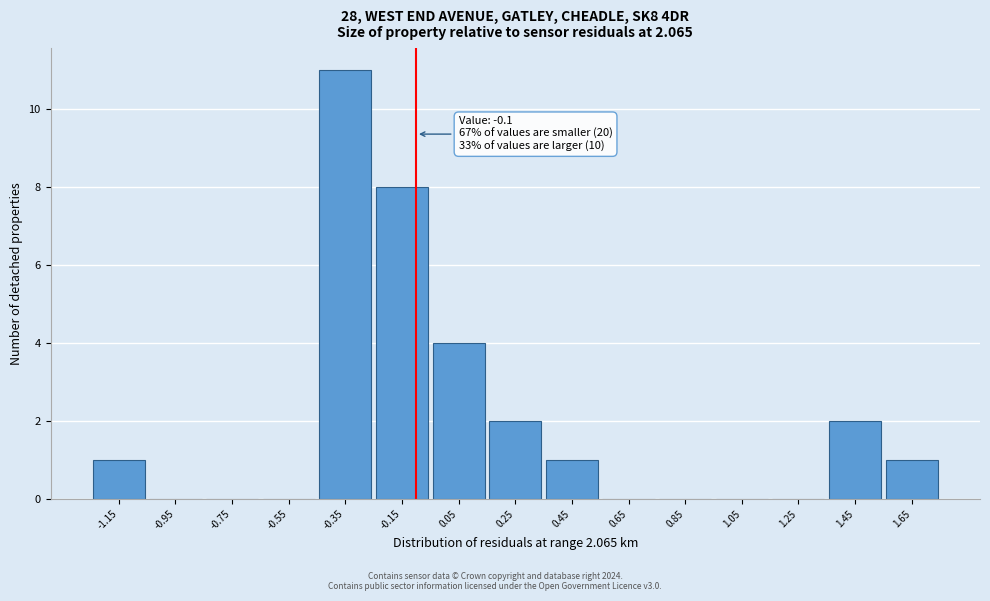

Which range on the x-axis has the tallest bar?

-0.45 to -0.25